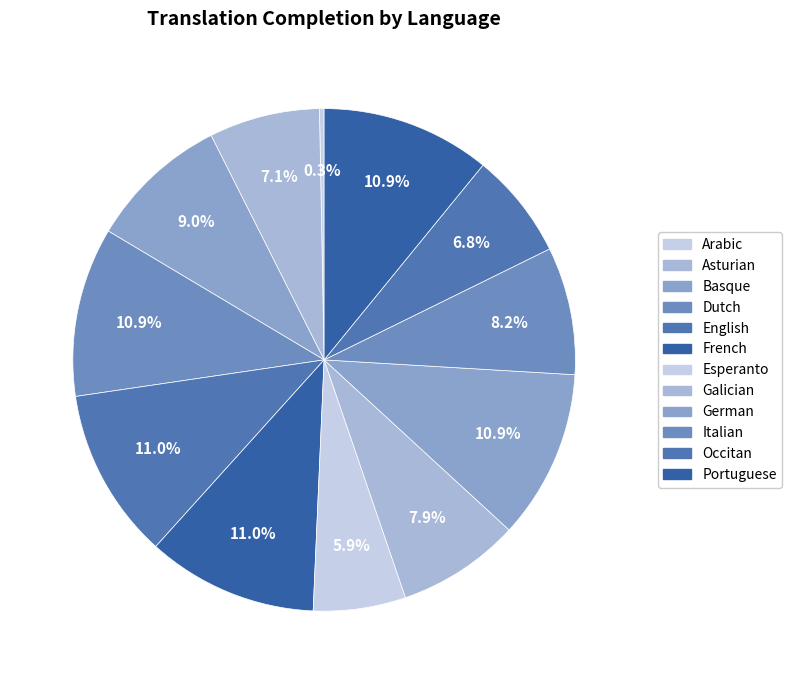

How many slices are in this pie chart?

12